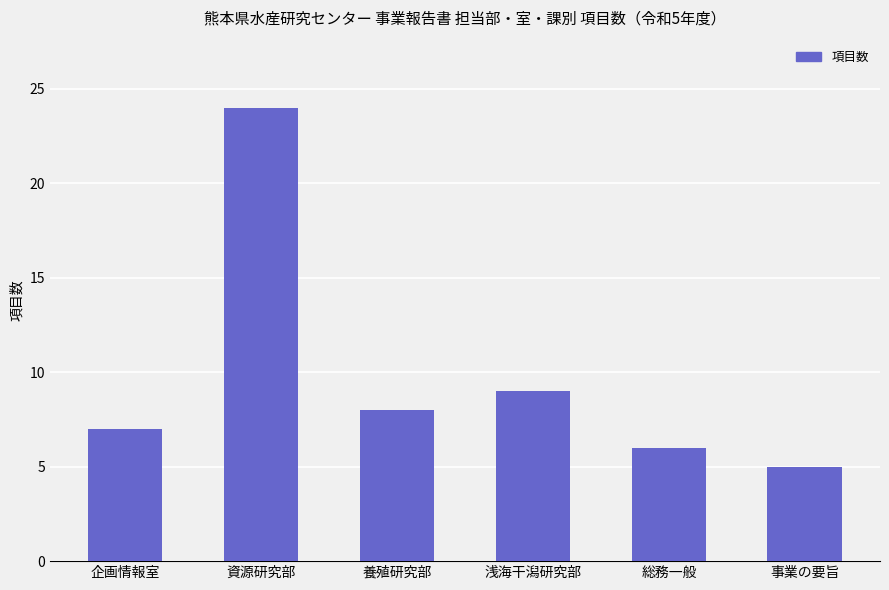

Reading right to left, what are all the values shown in this chart?

5	6	9	8	24	7